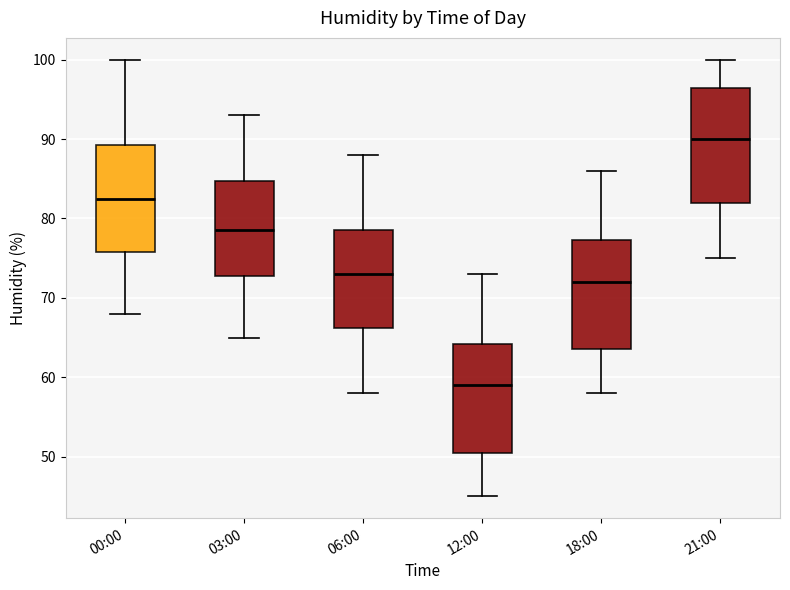

Reading left to right, read every box against the y-axis: the position of its median line, the range the box covers, and the ends of its whiskers. The values are not printed on the chart, so give them approximately, as read against the axis.

00:00: median 83, box 76 to 89, whiskers 68 to 100
03:00: median 79, box 73 to 85, whiskers 65 to 93
06:00: median 73, box 66 to 79, whiskers 58 to 88
12:00: median 59, box 51 to 64, whiskers 45 to 73
18:00: median 72, box 64 to 77, whiskers 58 to 86
21:00: median 90, box 82 to 97, whiskers 75 to 100